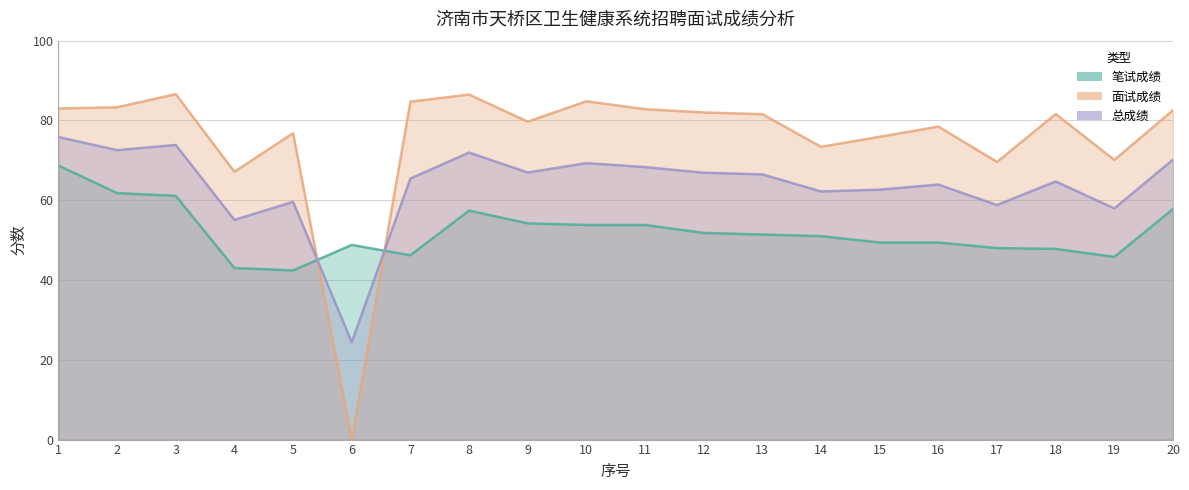

True or false: 面试成绩 has a value of 67.1 at 4.

True